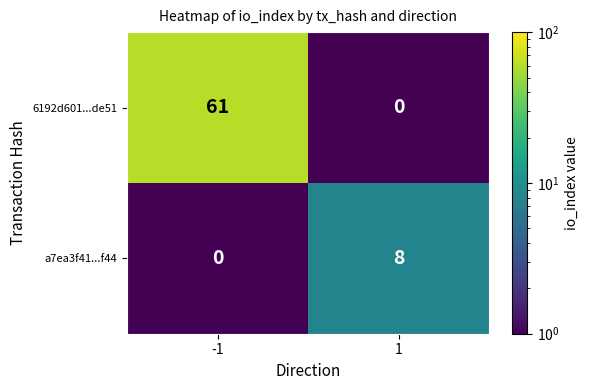

What is the difference between the highest and lowest values at 1?

8